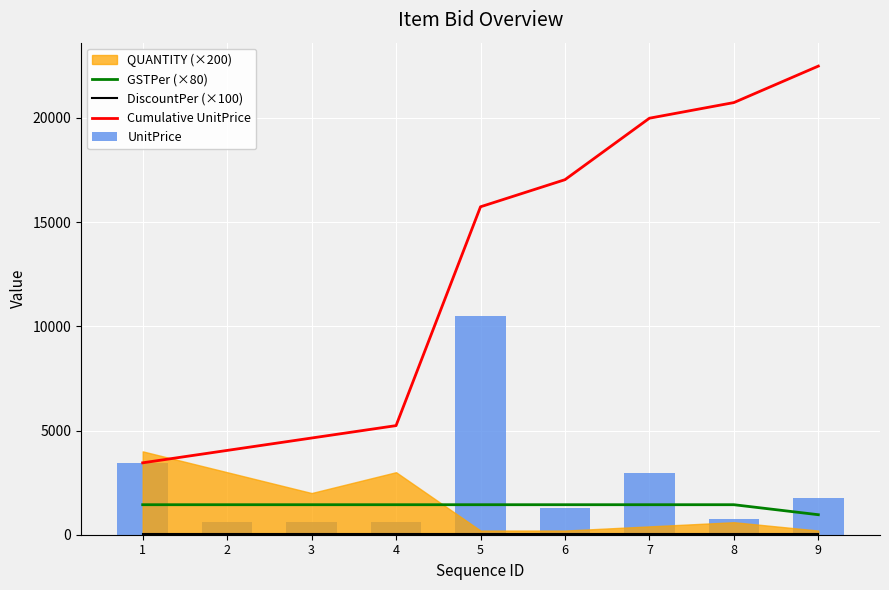

How many data points does each series have?

9